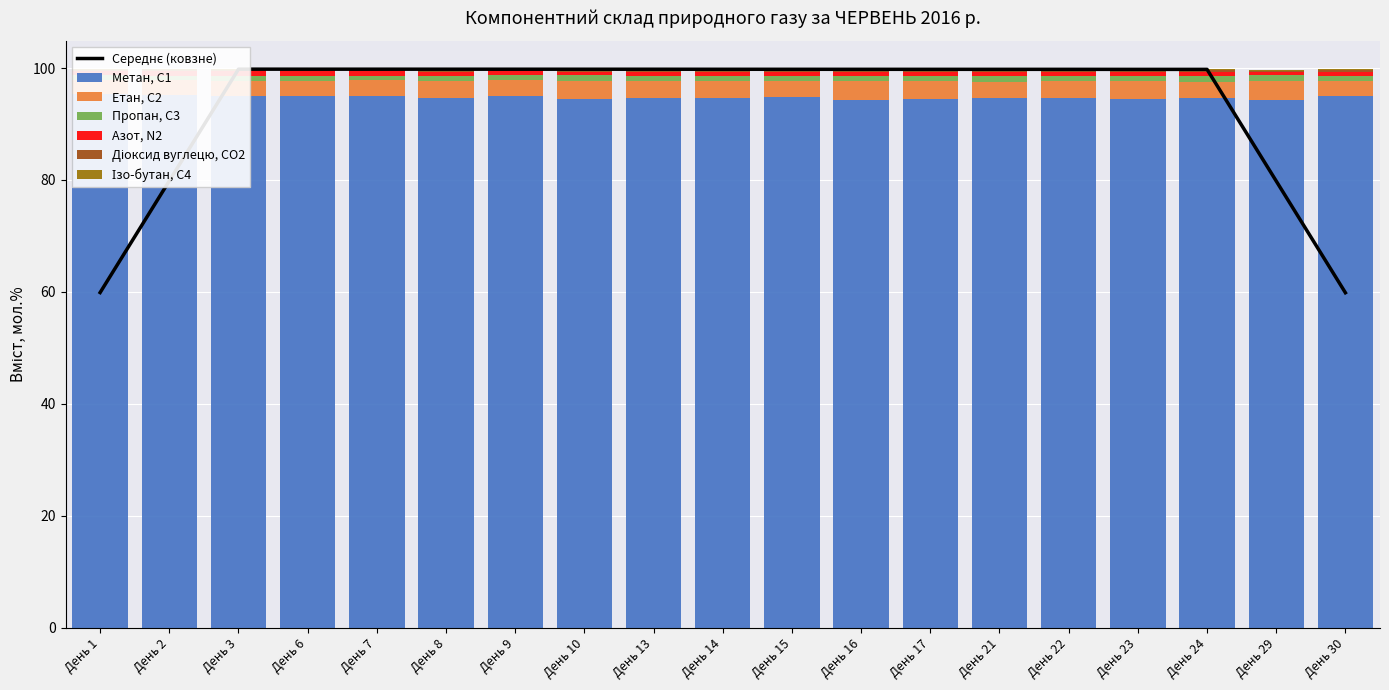

True or false: Етан, С2 has a value of 3.1 at День 17.

True